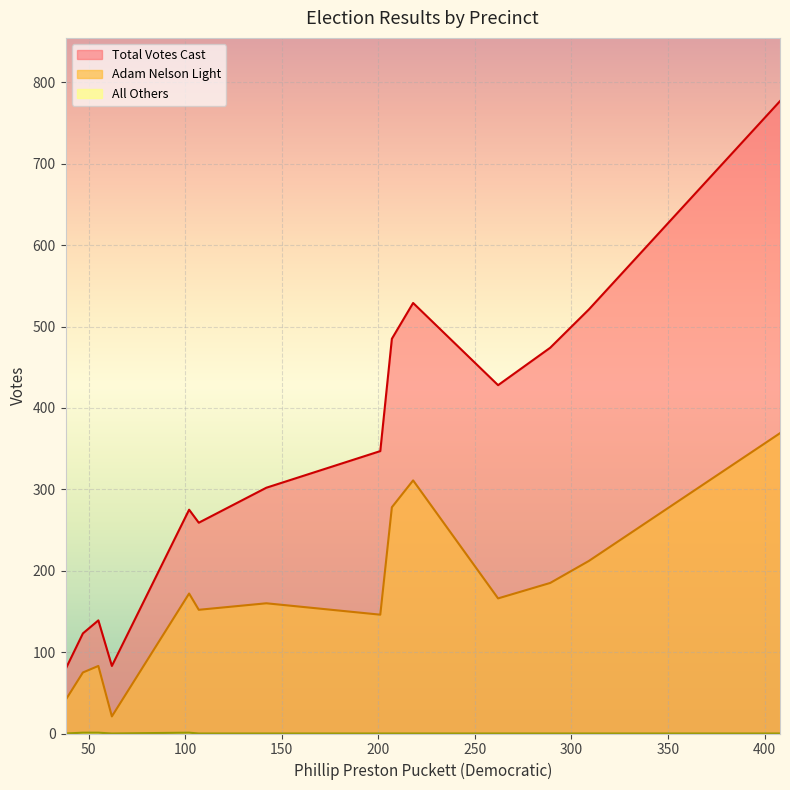

Which series has the widest spread of values?

Total Votes Cast